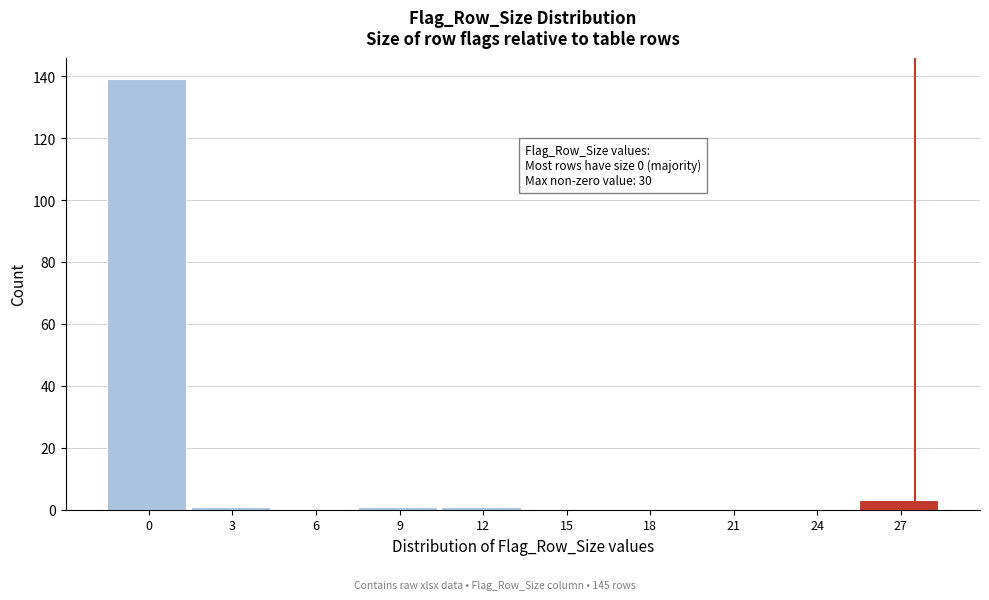

Reading left to right, list all the values displayed in this chart.

0=139	3=1	6=0	9=1	12=1	15=0	18=0	21=0	24=0	27=3